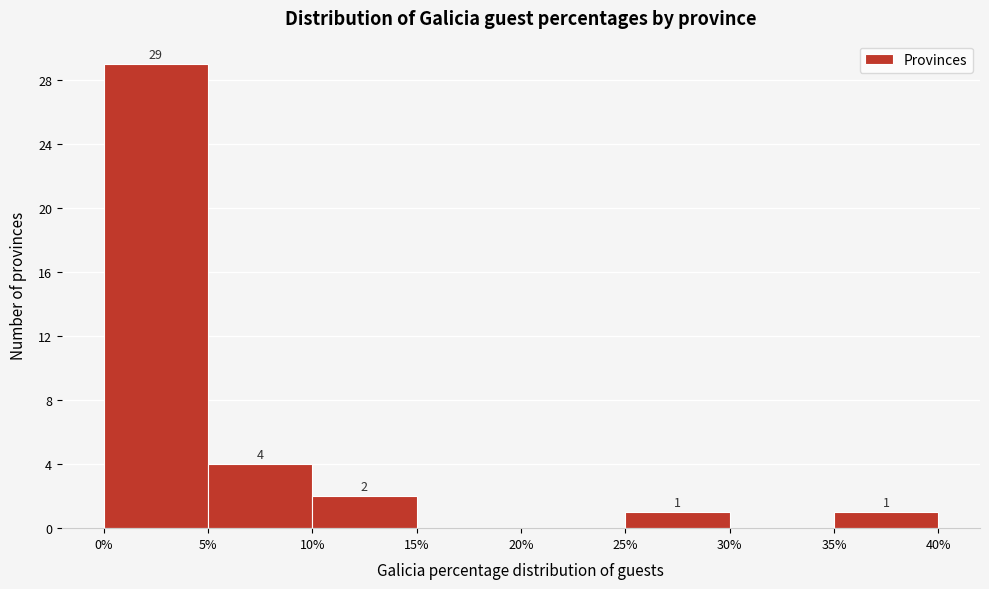

Which range on the x-axis has the tallest bar?

0% to 5%